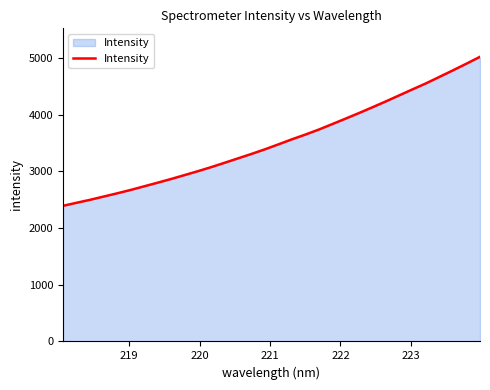

What is the greatest value displayed?

5023.9